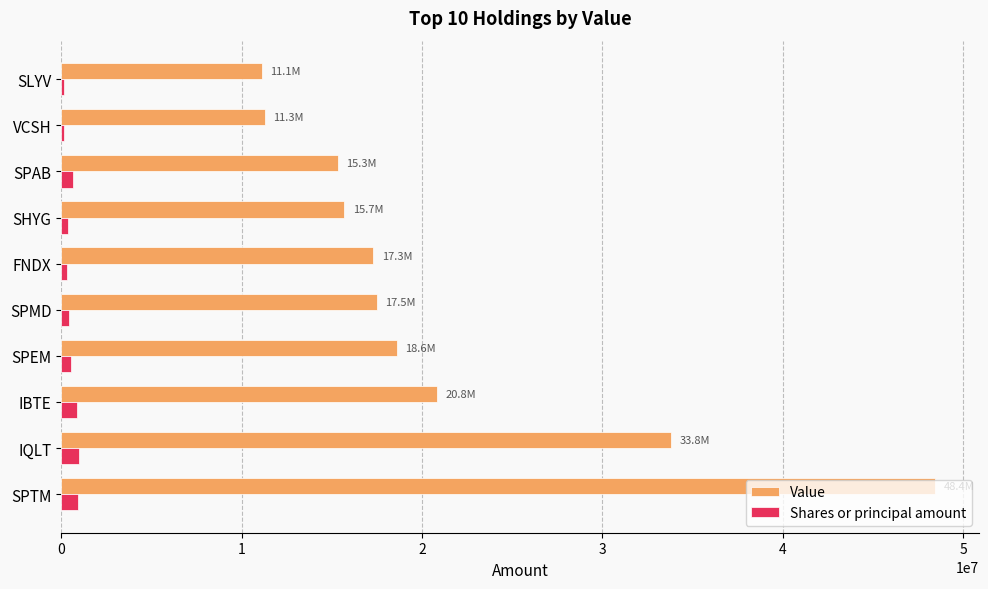

What is the greatest value displayed?

48446196